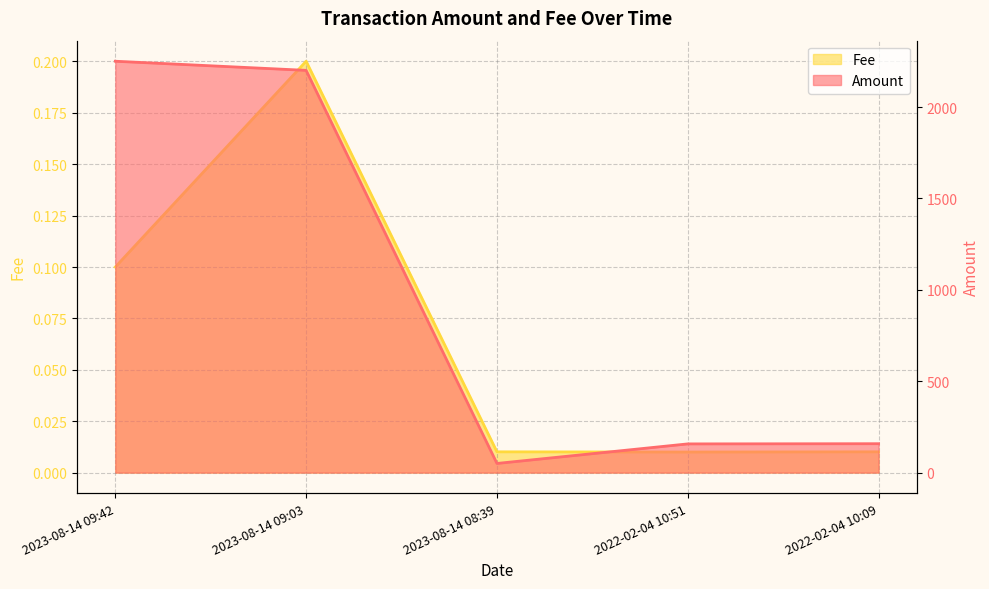

Rank the series by their maximum value, from lowest to highest.

Fee, Amount